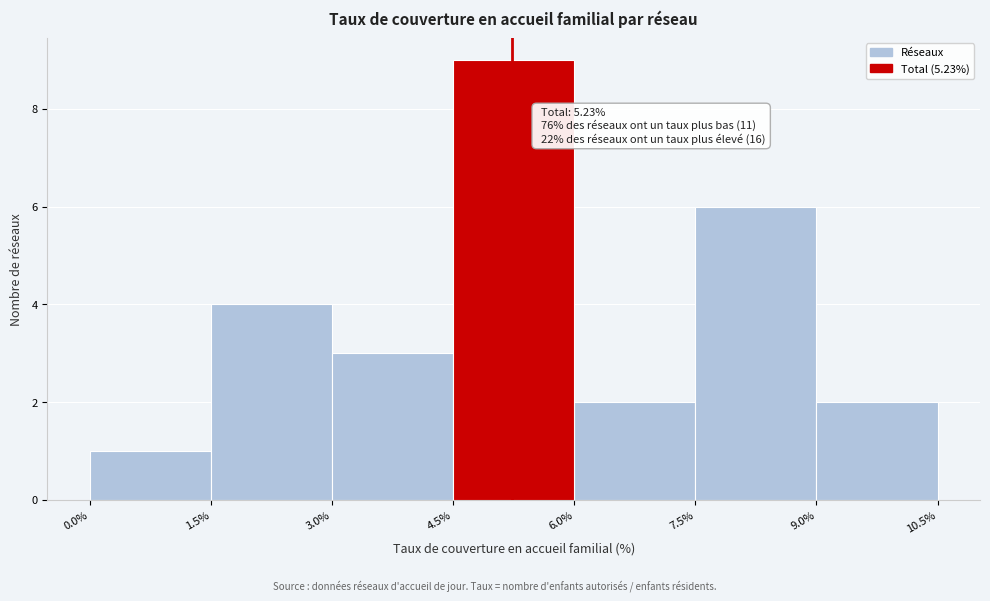

Which range on the x-axis has the tallest bar?

4.5% to 6.0%